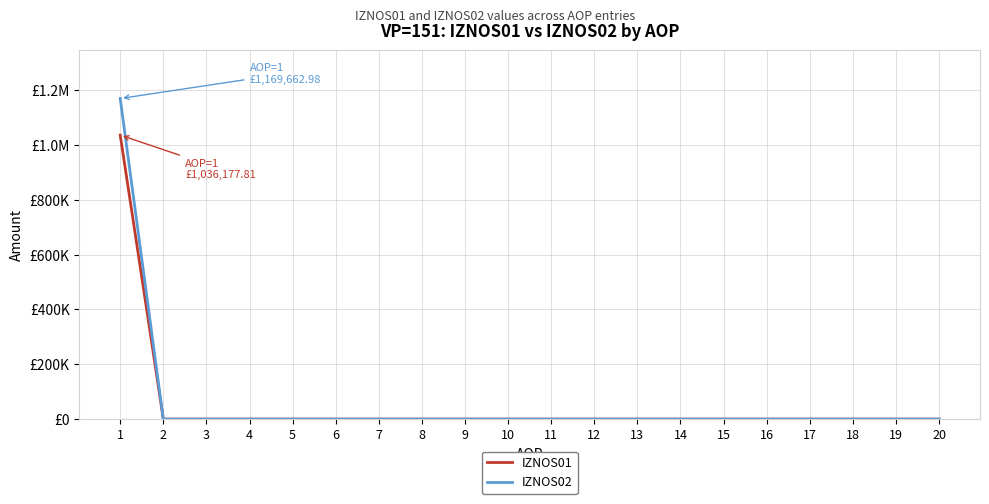

What is the greatest value displayed?

1169663.0